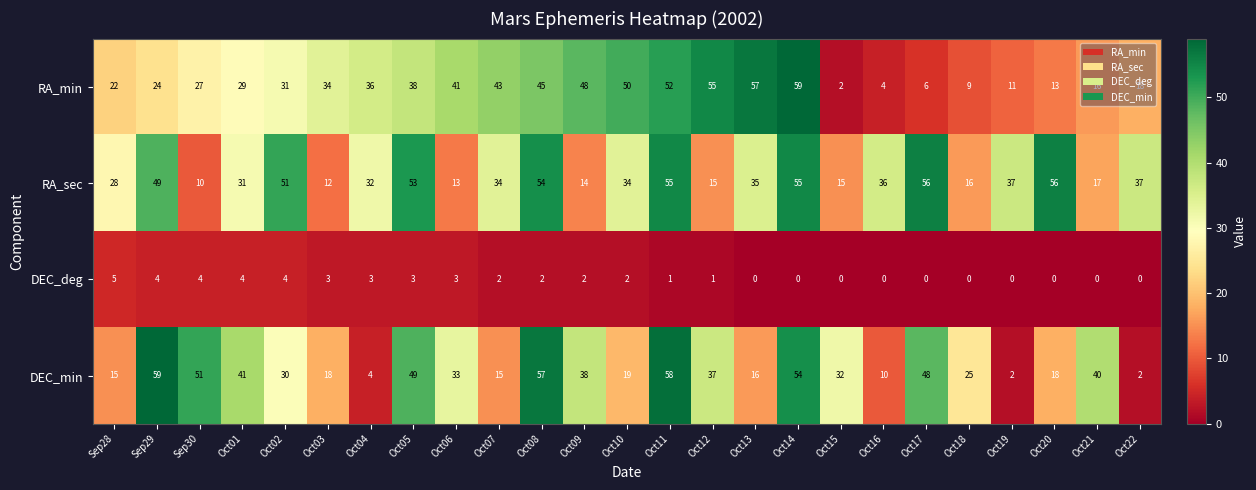

What is the difference between the maximum and minimum values in the RA_sec series?

46